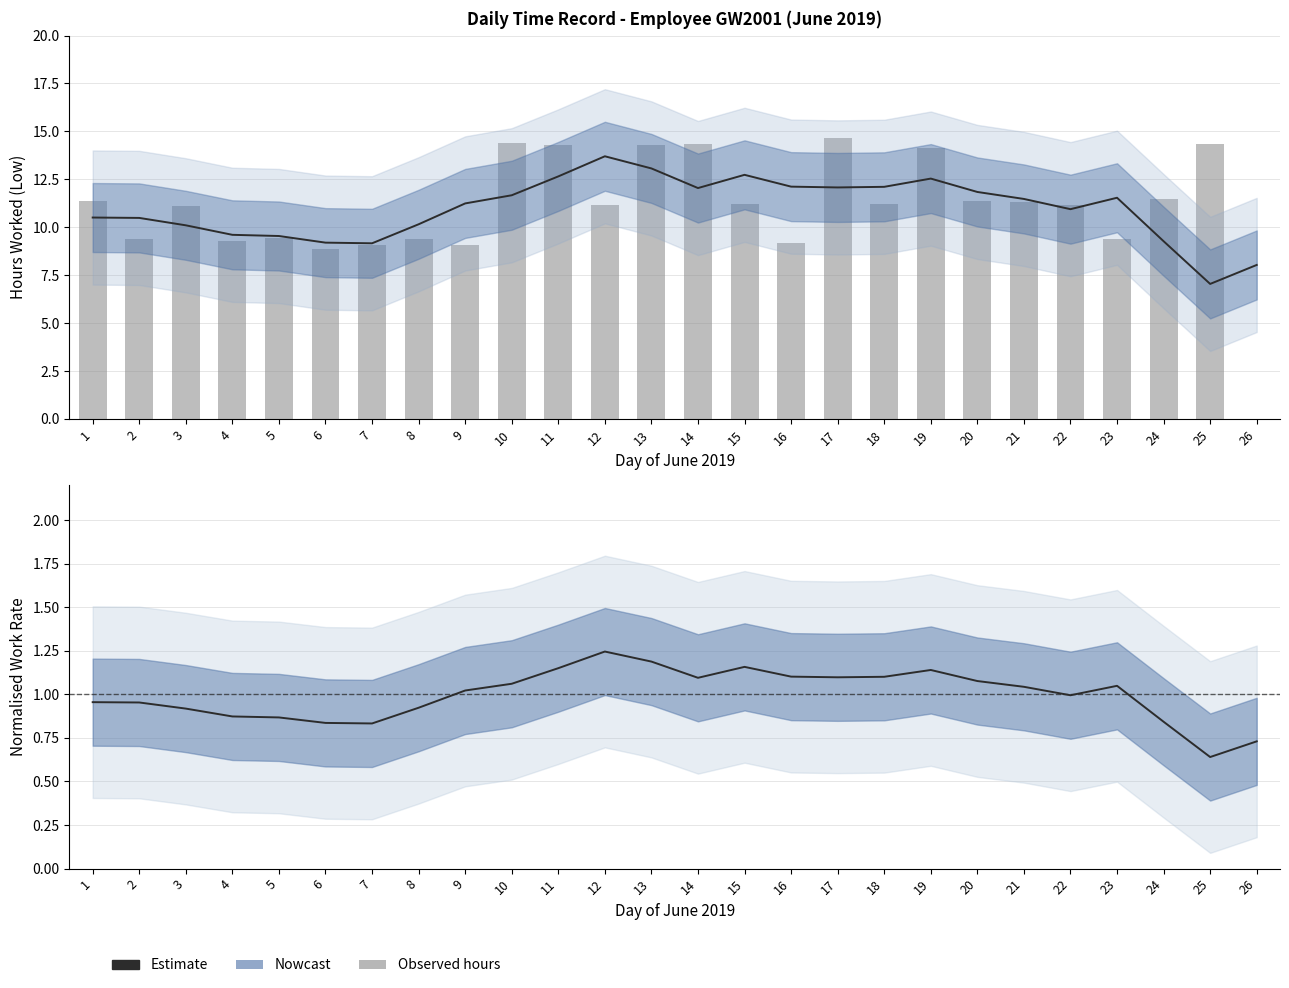

Is it true that Estimate equals 1.0 at 22?

True